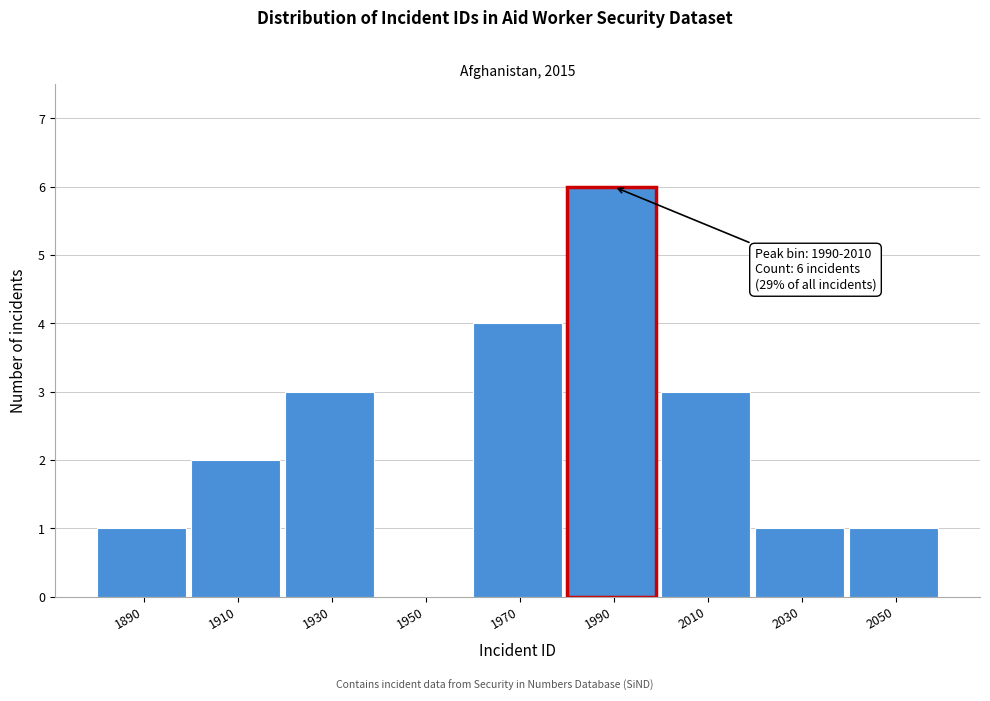

Reading left to right, transcribe all the data shown in this chart.

1890=1	1910=2	1930=3	1950=0	1970=4	1990=6	2010=3	2030=1	2050=1